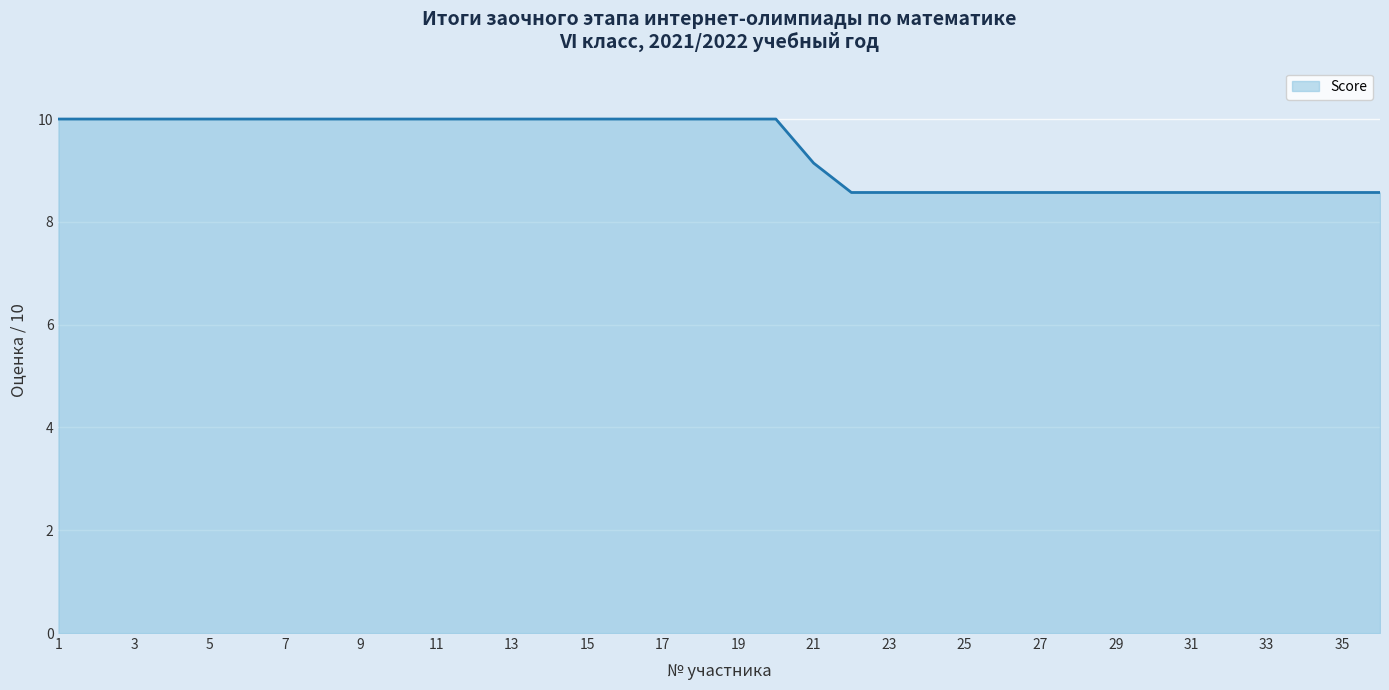

What is the difference between the maximum and minimum values?

1.4